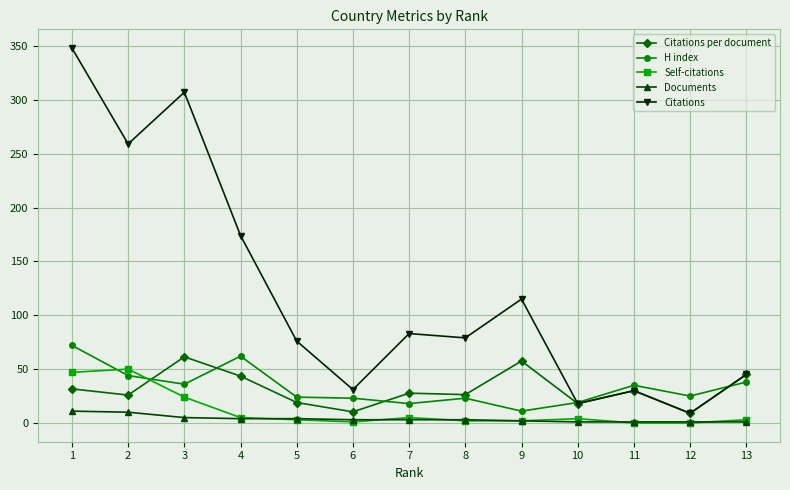

Which series changed the most between 3 and 5?

Citations